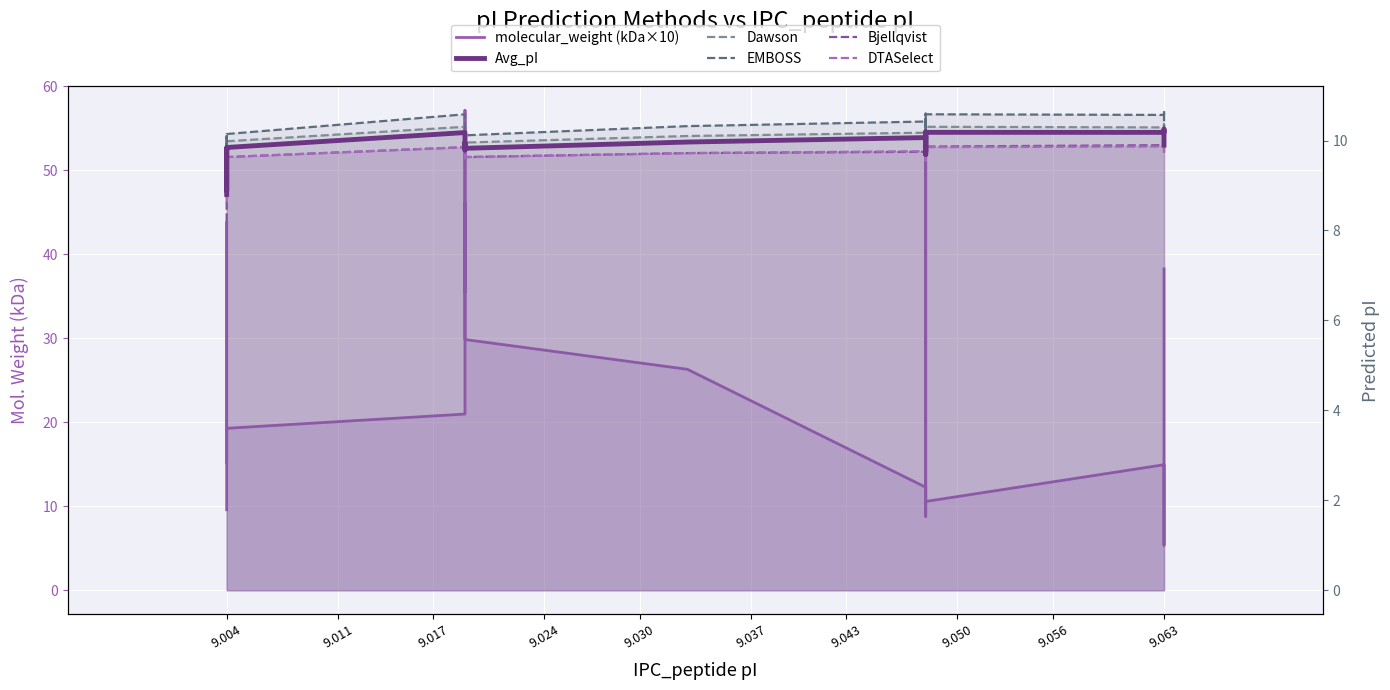

In EMBOSS, how many points are lower than both neighbors (excluding endpoints)?

6